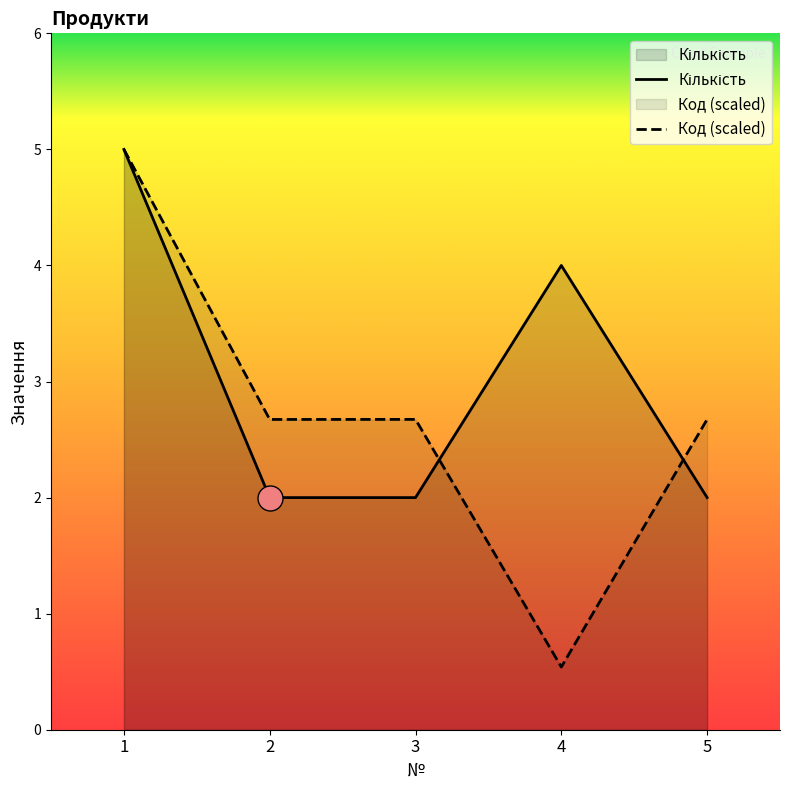

What is the maximum value for Кількість?

5.0